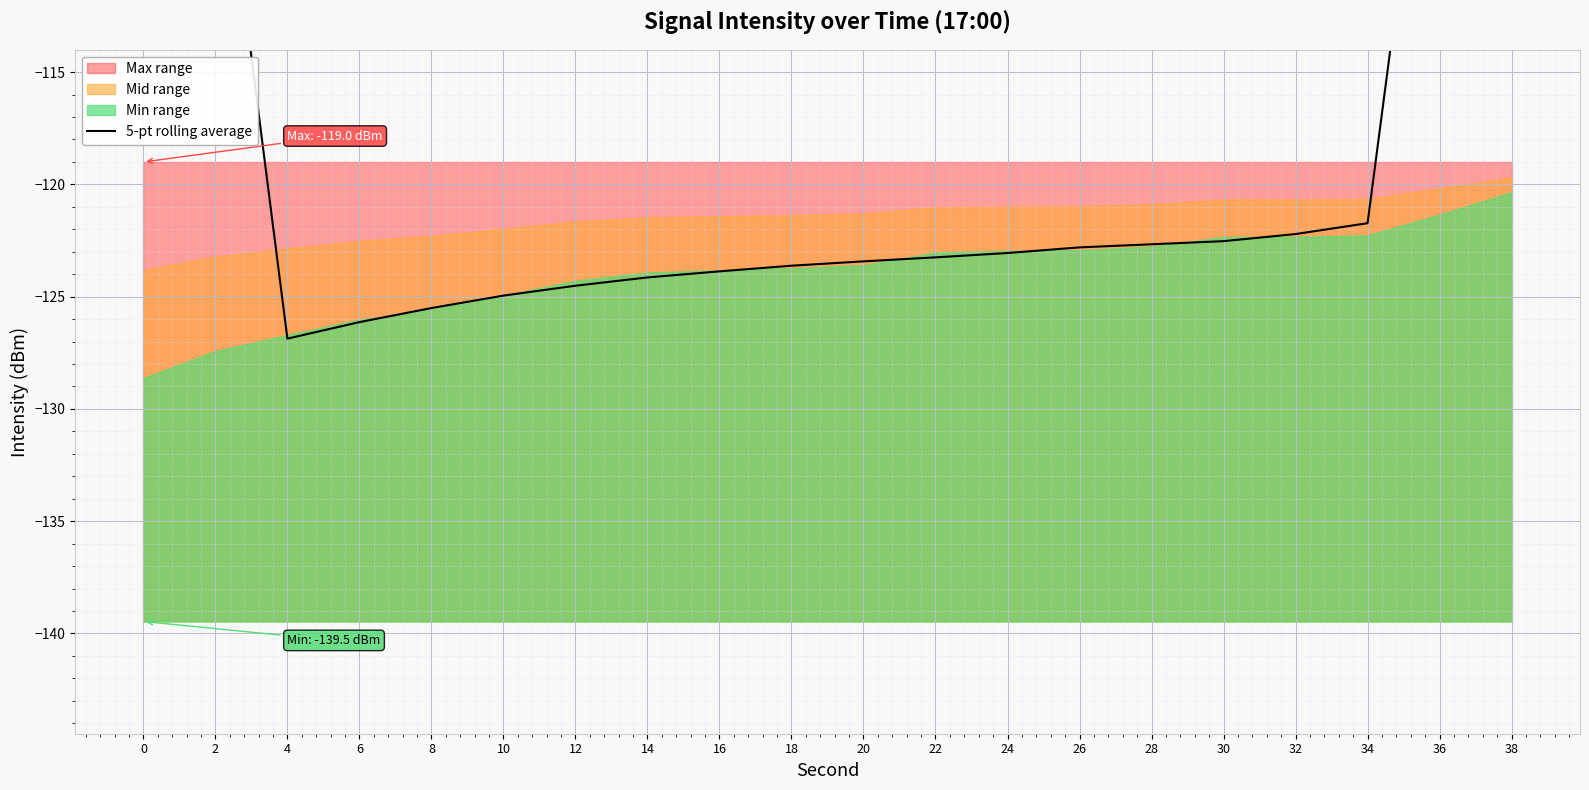

Is it true that the value at 38 is -15.7?

False